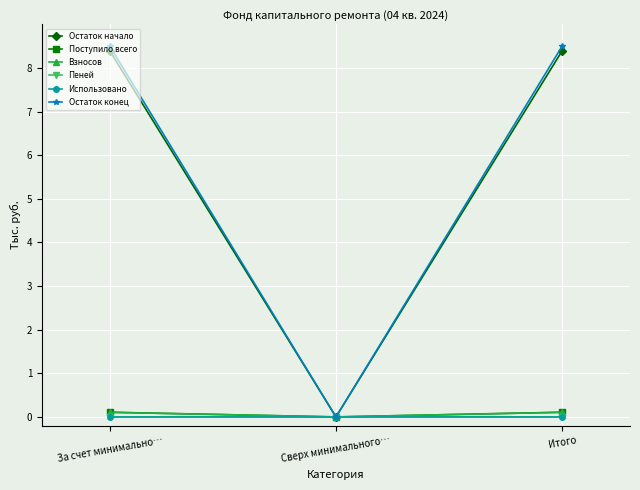

At which label does Остаток конец reach its minimum?

Сверх минимального…